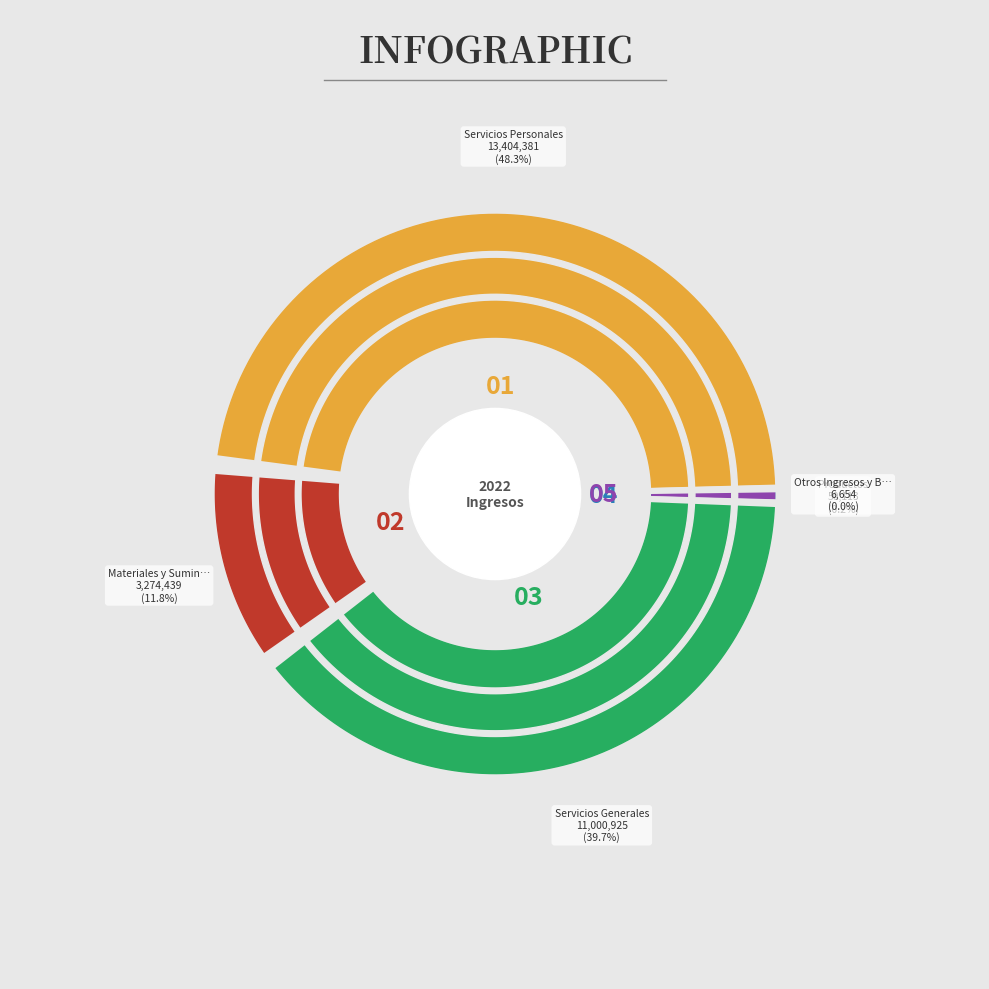

Is Otros Ingresos y Beneficios Varios the majority of the pie?

No